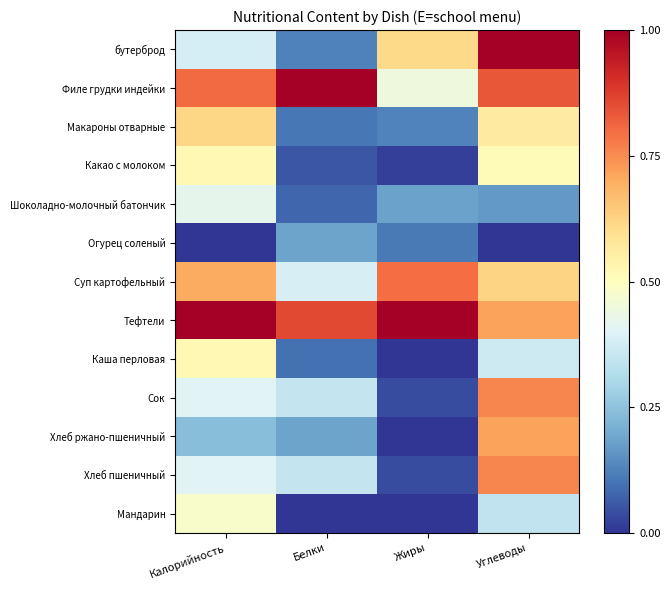

Reading left to right, what are all the values shown in this chart?

бутерброд: Калорийность=0.4	Белки=0.1	Жиры=0.6	Углеводы=1.0
Филе грудки индейки: Калорийность=0.8	Белки=1.0	Жиры=0.4	Углеводы=0.8
Макароны отварные: Калорийность=0.6	Белки=0.1	Жиры=0.1	Углеводы=0.6
Какао с молоком: Калорийность=0.5	Белки=0.1	Жиры=0.0	Углеводы=0.5
Шоколадно-молочный батончик: Калорийность=0.4	Белки=0.1	Жиры=0.2	Углеводы=0.2
Огурец соленый: Калорийность=0.0	Белки=0.2	Жиры=0.1	Углеводы=0.0
Суп картофельный: Калорийность=0.7	Белки=0.4	Жиры=0.8	Углеводы=0.6
Тефтели: Калорийность=1.0	Белки=0.9	Жиры=1.0	Углеводы=0.7
Каша перловая: Калорийность=0.5	Белки=0.1	Жиры=0.0	Углеводы=0.4
Сок: Калорийность=0.4	Белки=0.3	Жиры=0.0	Углеводы=0.8
Хлеб ржано-пшеничный: Калорийность=0.2	Белки=0.2	Жиры=0.0	Углеводы=0.7
Хлеб пшеничный: Калорийность=0.4	Белки=0.3	Жиры=0.0	Углеводы=0.8
Мандарин: Калорийность=0.5	Белки=0.0	Жиры=0.0	Углеводы=0.3